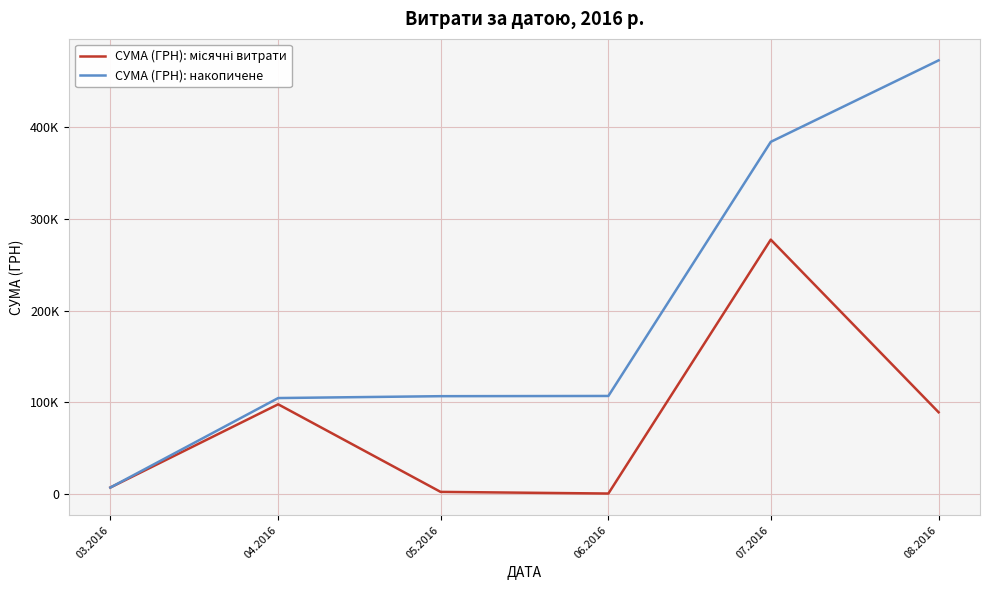

What is the label of the 3rd point from the left?

05.2016